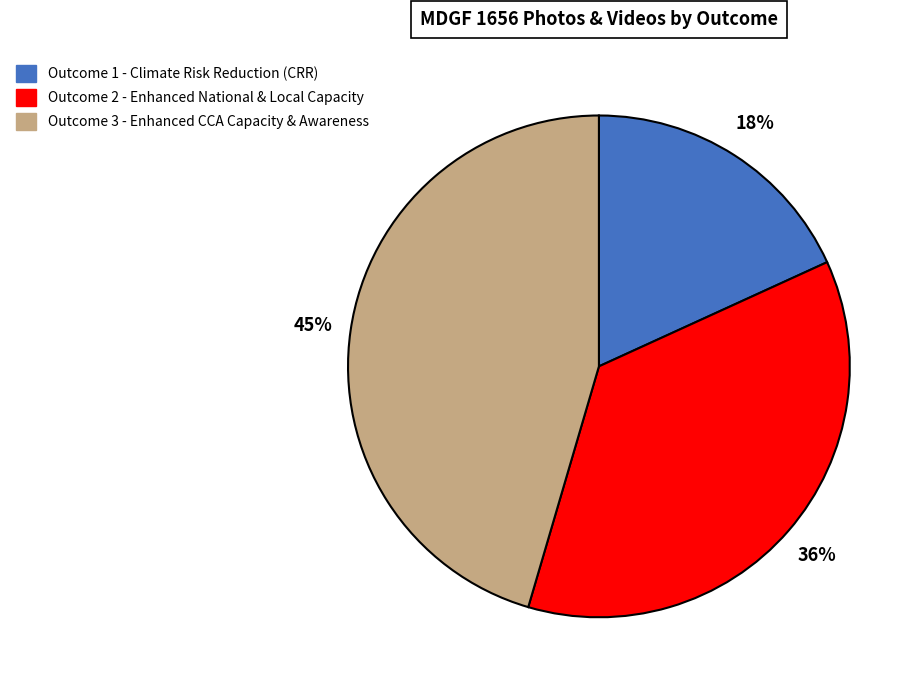

Is there a majority slice in this chart?

No